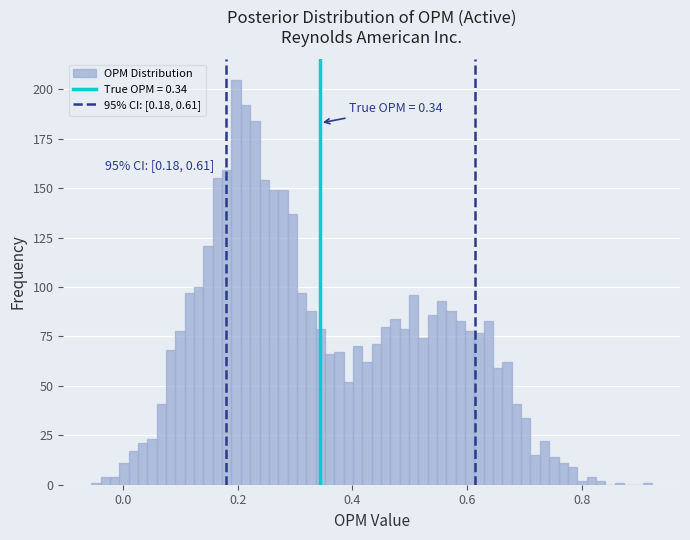

Around what value on the x-axis is the tallest bar? Give the approximate position of its centre, as read against the axis.

0.20